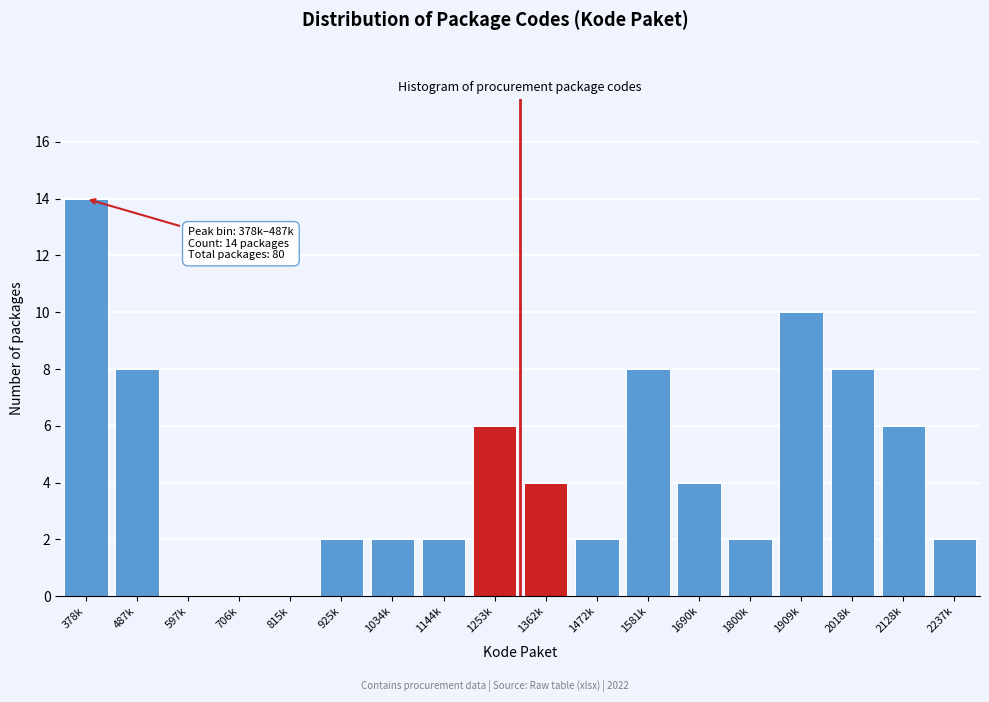

Reading right to left, transcribe all the data shown in this chart.

2237k=2	2128k=6	2018k=8	1909k=10	1800k=2	1690k=4	1581k=8	1472k=2	1362k=4	1253k=6	1144k=2	1034k=2	925k=2	815k=0	706k=0	597k=0	487k=8	378k=14